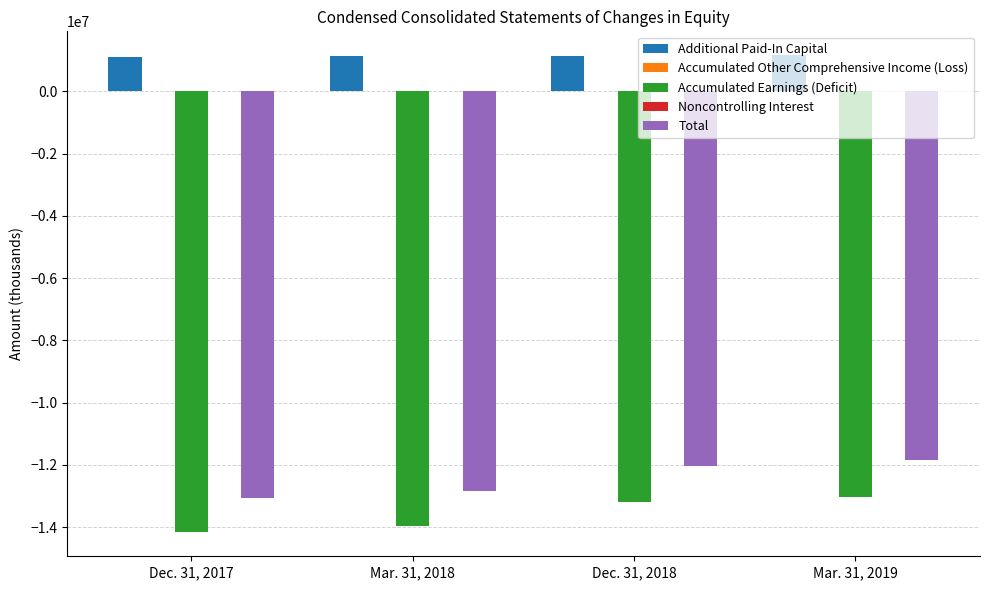

The value of Total at Dec. 31, 2017 is -13046663. True or false?

True